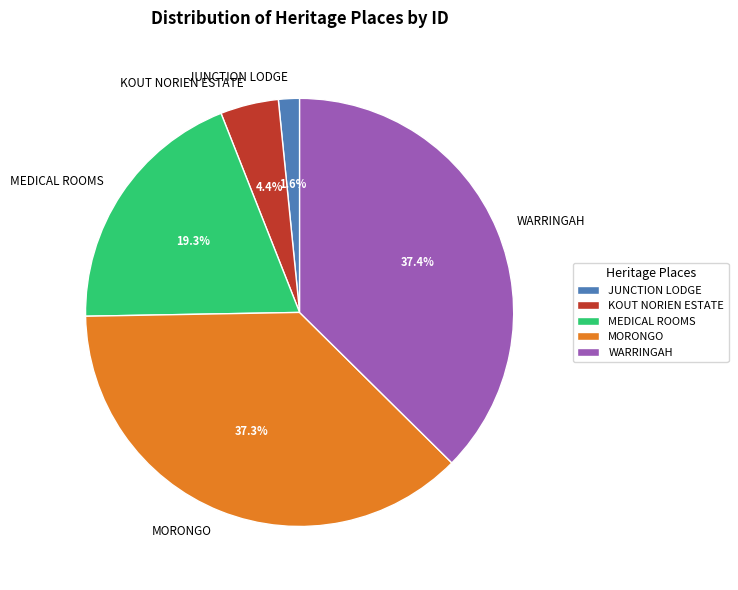

How many slices are in this pie chart?

5